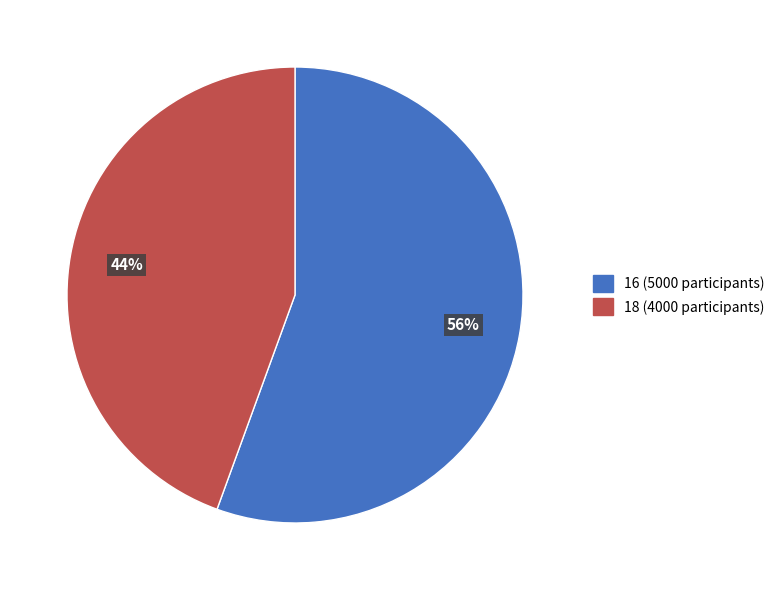

Which category has the smallest portion of the pie?

18